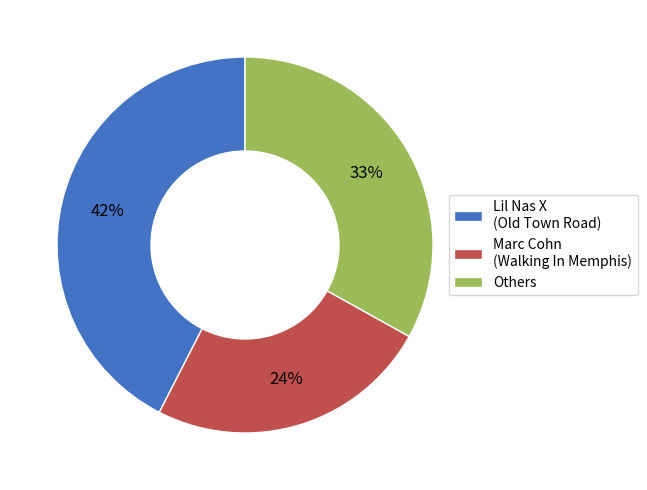

Does Lil Nas X (Old Town Road) represent more than half of the total?

No